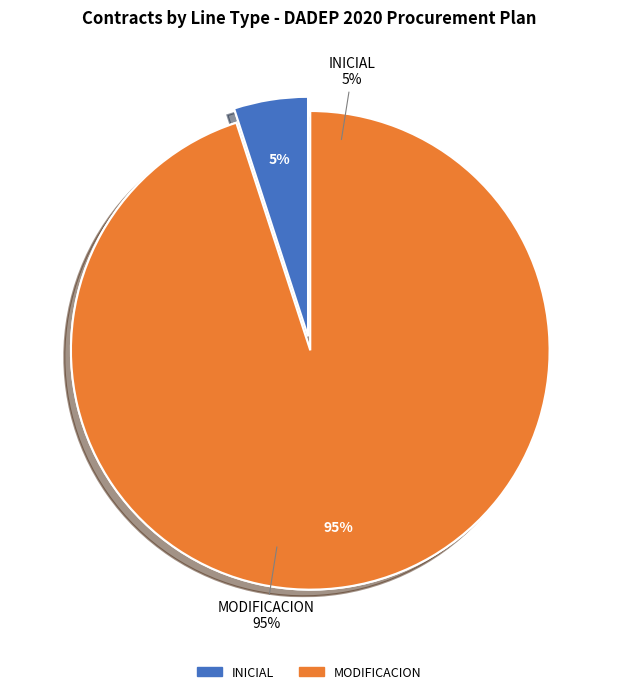

What is the ratio of the value at INICIAL to the value at MODIFICACION?

0.1